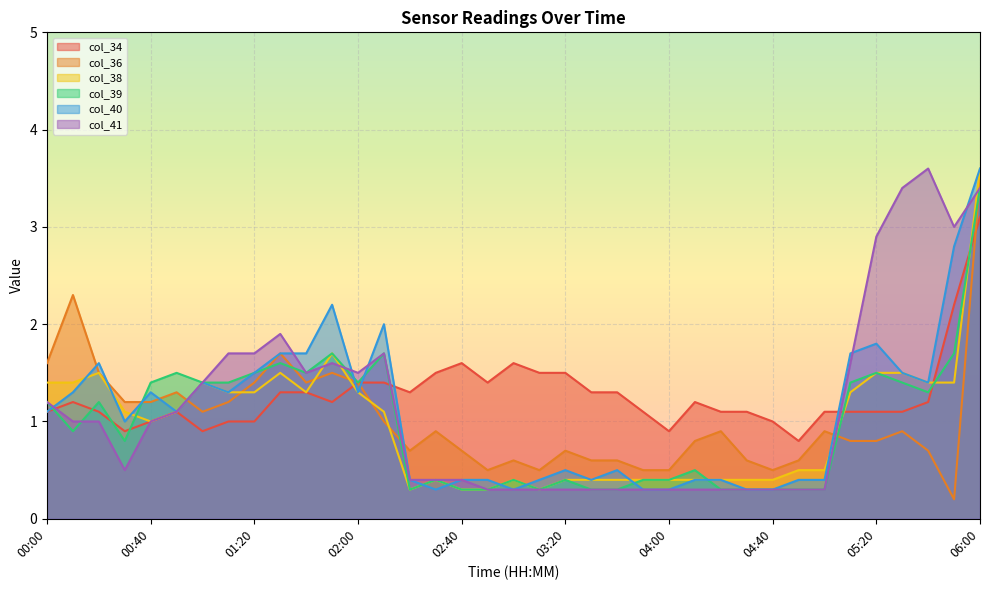

Reading right to left, list all the values displayed in this chart.

col_34: 06:00=3.1	05:50=2.2	05:40=1.2	05:30=1.1	05:20=1.1	05:10=1.1	05:00=1.1	04:50=0.8	04:40=1.0	04:30=1.1	04:20=1.1	04:10=1.2	04:00=0.9	03:50=1.1	03:40=1.3	03:30=1.3	03:20=1.5	03:10=1.5	03:00=1.6	02:50=1.4	02:40=1.6	02:30=1.5	02:20=1.3	02:10=1.4	02:00=1.4	01:50=1.2	01:40=1.3	01:30=1.3	01:20=1.0	01:10=1.0	01:00=0.9	00:50=1.1	00:40=1.0	00:30=0.9	00:20=1.1	00:10=1.2	00:00=1.1
col_36: 06:00=3.5	05:50=0.2	05:40=0.7	05:30=0.9	05:20=0.8	05:10=0.8	05:00=0.9	04:50=0.6	04:40=0.5	04:30=0.6	04:20=0.9	04:10=0.8	04:00=0.5	03:50=0.5	03:40=0.6	03:30=0.6	03:20=0.7	03:10=0.5	03:00=0.6	02:50=0.5	02:40=0.7	02:30=0.9	02:20=0.7	02:10=1.0	02:00=1.4	01:50=1.5	01:40=1.4	01:30=1.7	01:20=1.4	01:10=1.2	01:00=1.1	00:50=1.3	00:40=1.2	00:30=1.2	00:20=1.5	00:10=2.3	00:00=1.6
col_38: 06:00=3.6	05:50=1.4	05:40=1.4	05:30=1.5	05:20=1.5	05:10=1.3	05:00=0.5	04:50=0.5	04:40=0.4	04:30=0.4	04:20=0.4	04:10=0.4	04:00=0.4	03:50=0.4	03:40=0.4	03:30=0.4	03:20=0.4	03:10=0.3	03:00=0.4	02:50=0.3	02:40=0.3	02:30=0.4	02:20=0.3	02:10=1.1	02:00=1.3	01:50=1.7	01:40=1.3	01:30=1.5	01:20=1.3	01:10=1.3	01:00=1.4	00:50=1.1	00:40=1.0	00:30=1.1	00:20=1.5	00:10=1.4	00:00=1.4
col_39: 06:00=3.4	05:50=1.7	05:40=1.3	05:30=1.4	05:20=1.5	05:10=1.4	05:00=0.3	04:50=0.3	04:40=0.3	04:30=0.3	04:20=0.3	04:10=0.5	04:00=0.4	03:50=0.4	03:40=0.3	03:30=0.3	03:20=0.4	03:10=0.3	03:00=0.4	02:50=0.3	02:40=0.3	02:30=0.4	02:20=0.3	02:10=1.7	02:00=1.4	01:50=1.7	01:40=1.5	01:30=1.6	01:20=1.5	01:10=1.4	01:00=1.4	00:50=1.5	00:40=1.4	00:30=0.8	00:20=1.2	00:10=0.9	00:00=1.2
col_40: 06:00=3.6	05:50=2.8	05:40=1.4	05:30=1.5	05:20=1.8	05:10=1.7	05:00=0.4	04:50=0.4	04:40=0.3	04:30=0.3	04:20=0.4	04:10=0.4	04:00=0.3	03:50=0.3	03:40=0.5	03:30=0.4	03:20=0.5	03:10=0.4	03:00=0.3	02:50=0.4	02:40=0.4	02:30=0.3	02:20=0.4	02:10=2.0	02:00=1.3	01:50=2.2	01:40=1.7	01:30=1.7	01:20=1.5	01:10=1.3	01:00=1.4	00:50=1.1	00:40=1.3	00:30=1.0	00:20=1.6	00:10=1.3	00:00=1.1
col_41: 06:00=3.4	05:50=3.0	05:40=3.6	05:30=3.4	05:20=2.9	05:10=1.6	05:00=0.3	04:50=0.3	04:40=0.3	04:30=0.3	04:20=0.3	04:10=0.3	04:00=0.3	03:50=0.3	03:40=0.3	03:30=0.3	03:20=0.3	03:10=0.3	03:00=0.3	02:50=0.3	02:40=0.4	02:30=0.4	02:20=0.4	02:10=1.7	02:00=1.5	01:50=1.6	01:40=1.5	01:30=1.9	01:20=1.7	01:10=1.7	01:00=1.4	00:50=1.1	00:40=1.0	00:30=0.5	00:20=1.0	00:10=1.0	00:00=1.2